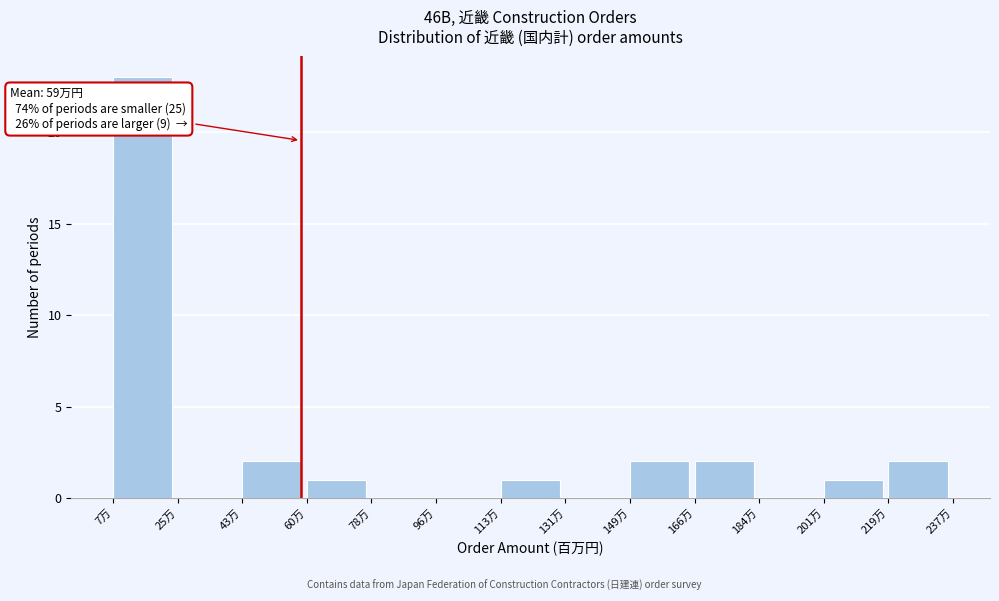

Reading left to right, extract all data points from this chart.

7万=23	25万=0	43万=2	60万=1	78万=0	96万=0	113万=1	131万=0	149万=2	166万=2	184万=0	201万=1	219万=2